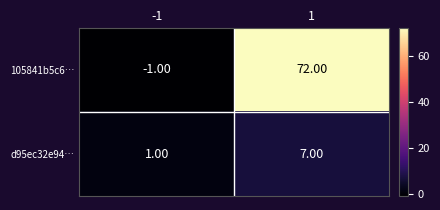

What is the difference between the d95ec32e94… values at 1 and -1?

6